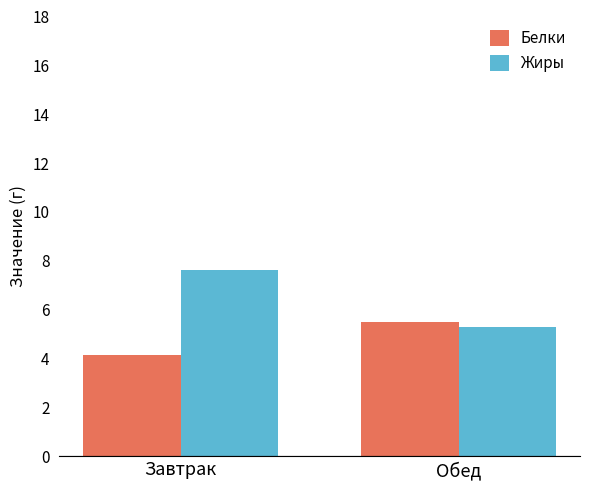

What is the value of the Белки bar at the 2nd from the left?

5.5